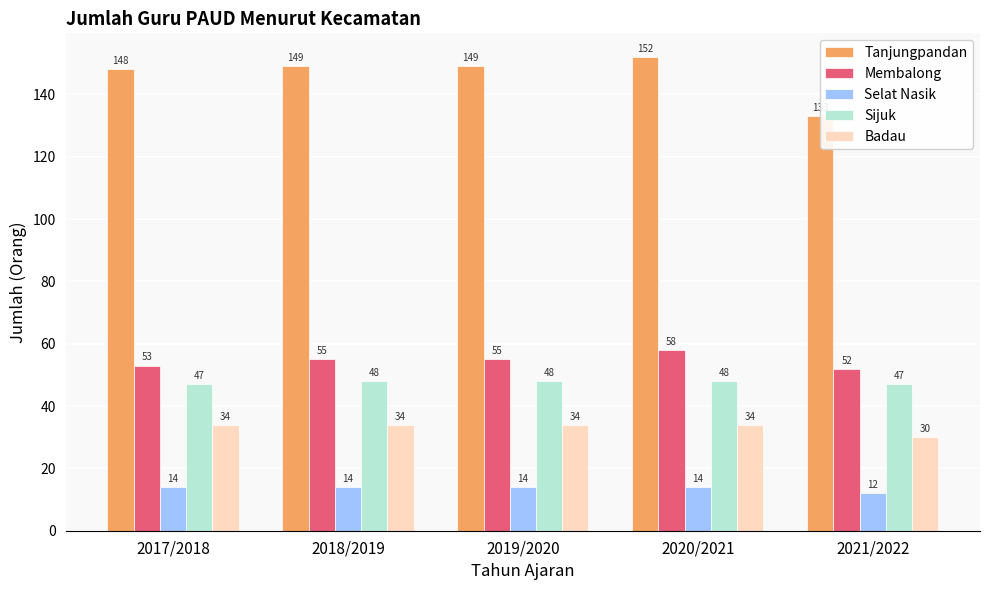

What value does the Badau series have at 2017/2018?

34